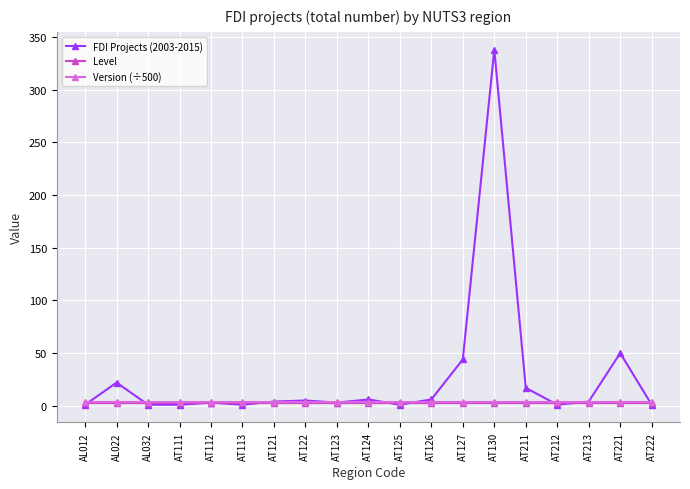

True or false: Version (÷500) and FDI Projects (2003-2015) cross at least once.

True